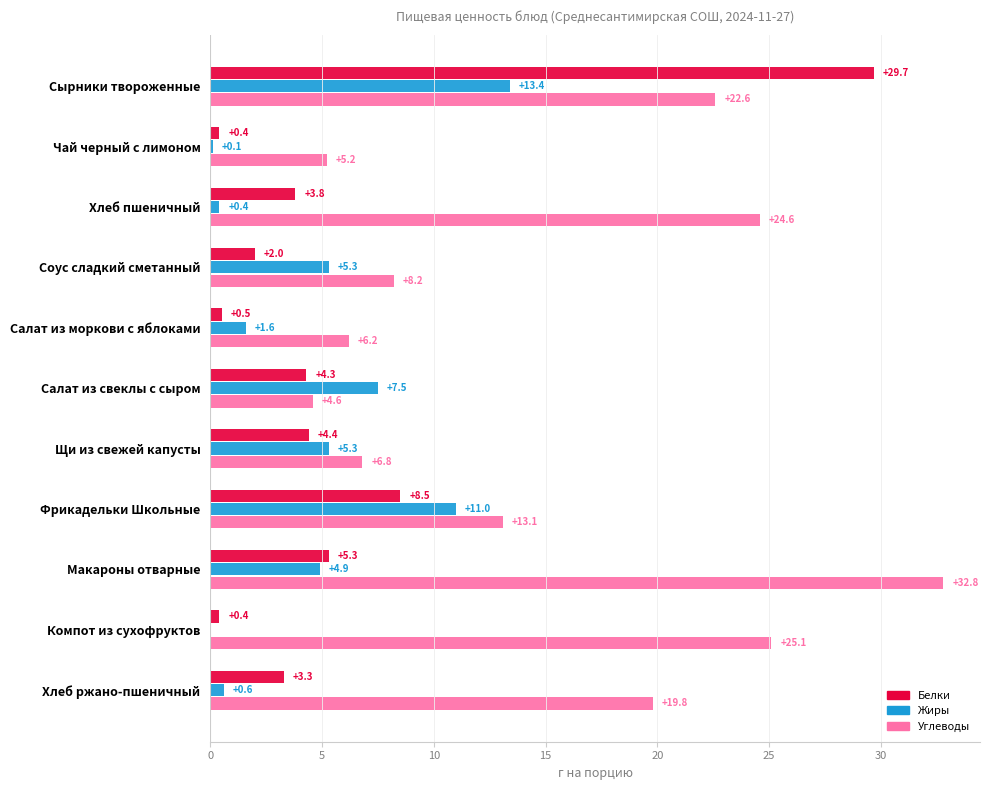

Where is Белки nearest to the value 15?

Фрикадельки Школьные